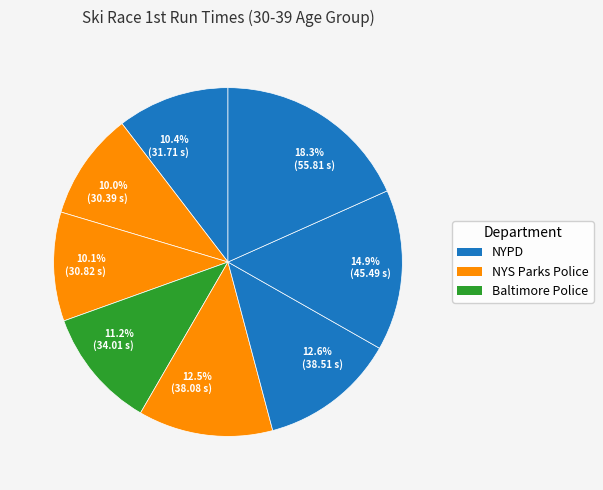

To the nearest percent, what is the difference between the largest and smallest slice percentages?

8%